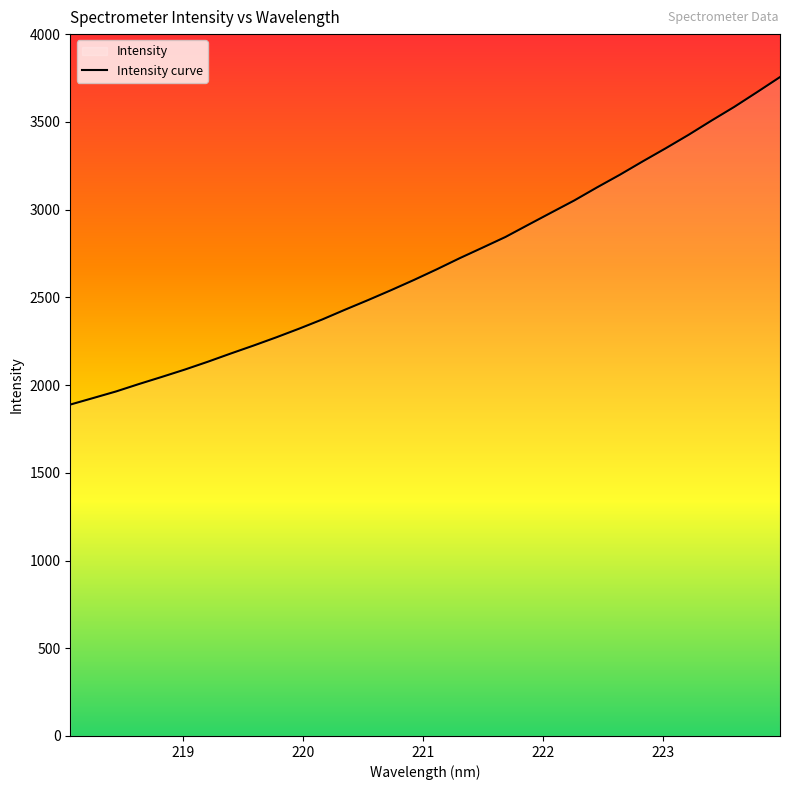

What is the difference between the maximum and minimum values?

1866.5